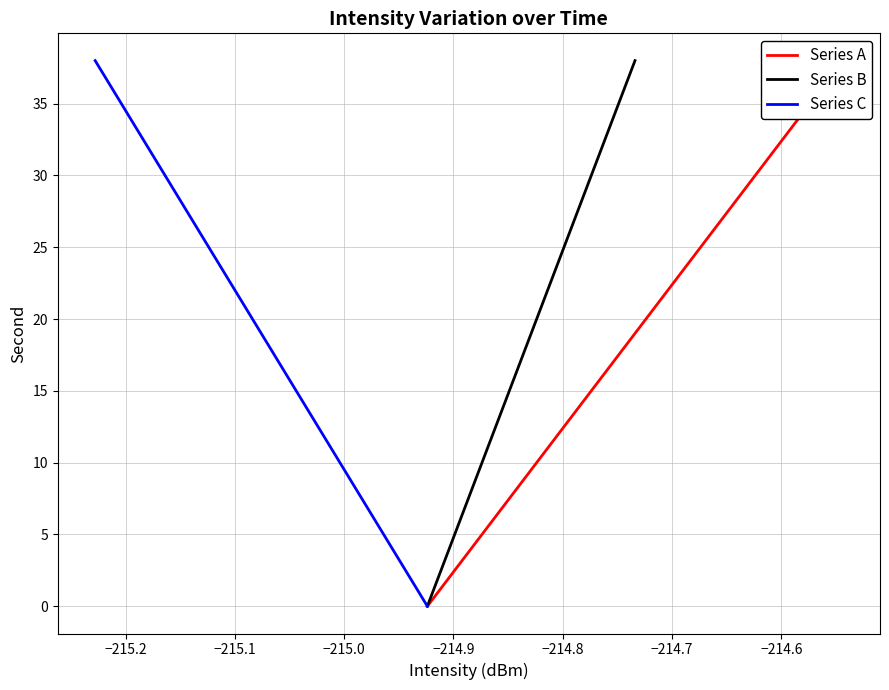

True or false: Series B has more than 0 interior local peaks.

False